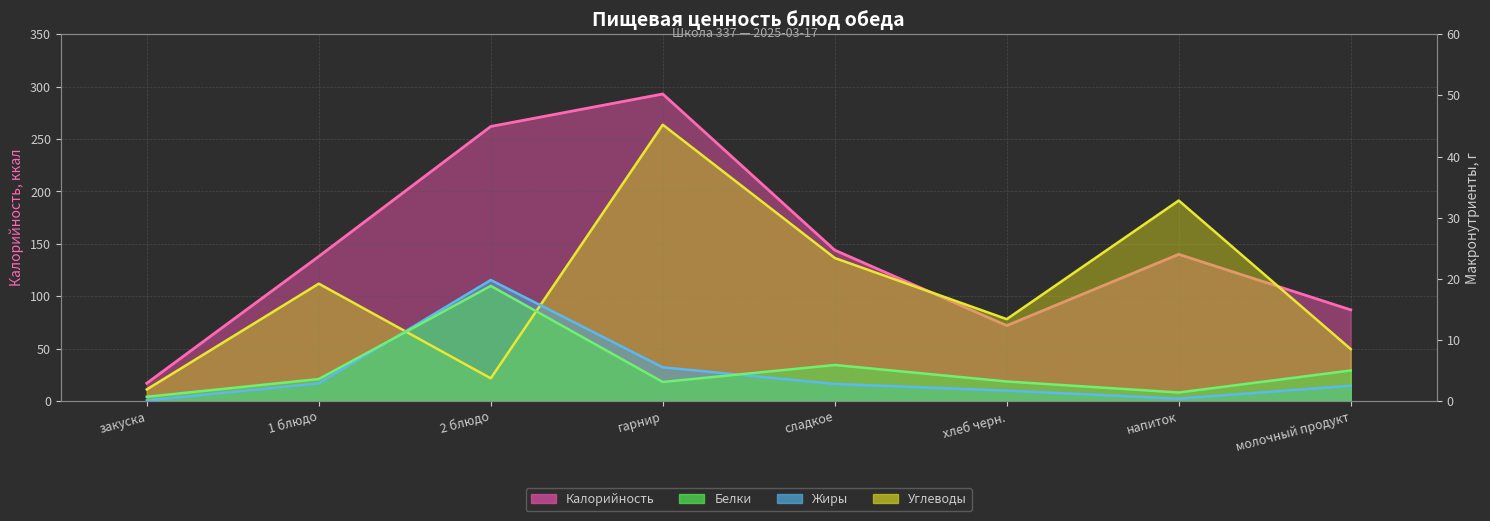

What is the label of the 2nd point from the right?

напиток